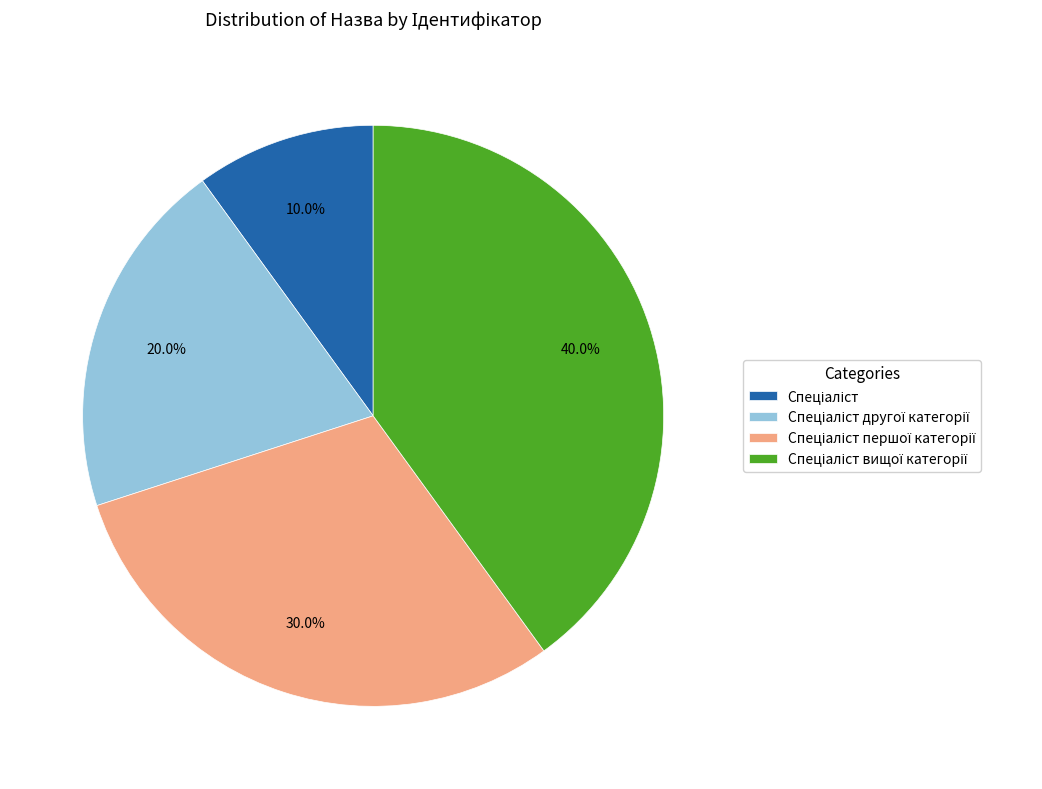

Is there a majority slice in this chart?

No